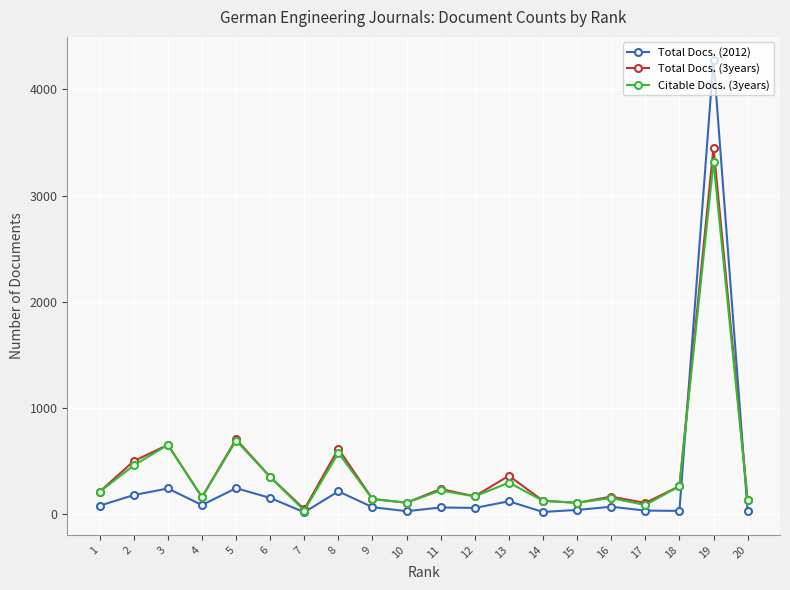

Where is the first local maximum for Citable Docs. (3years)?

3